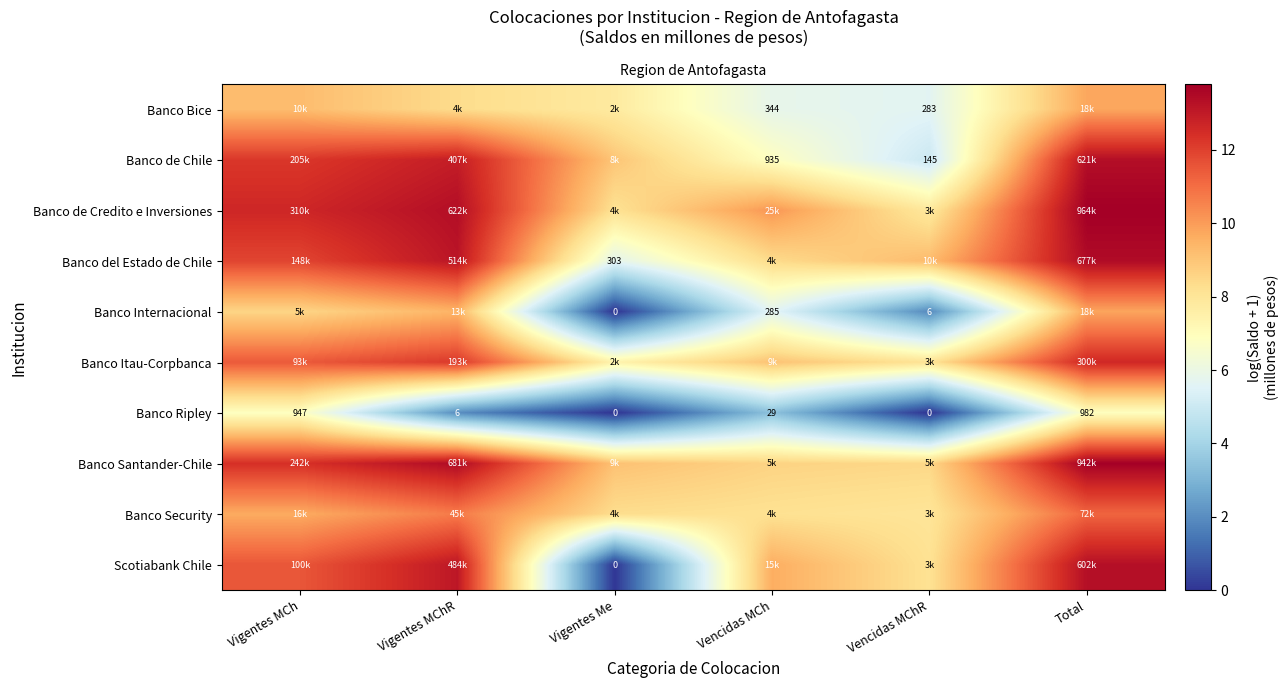

Between Vigentes MCh and Vencidas MCh, which is larger?

Vigentes MCh